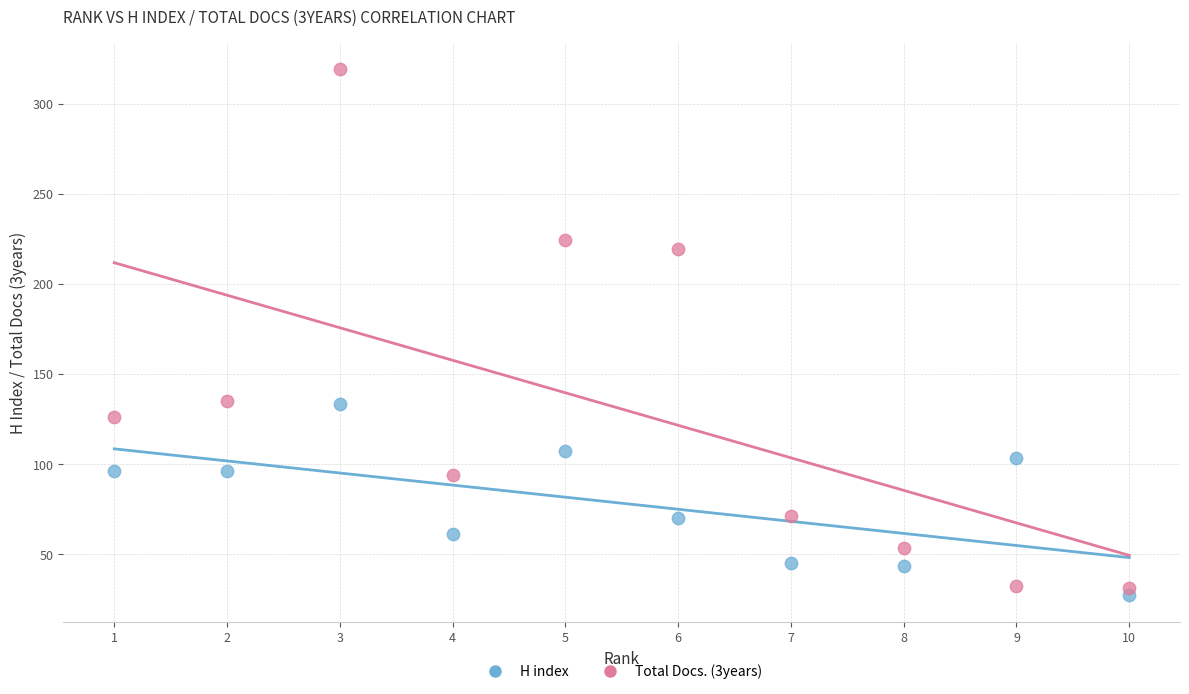

Which series reaches the minimum Y coordinate?

H index